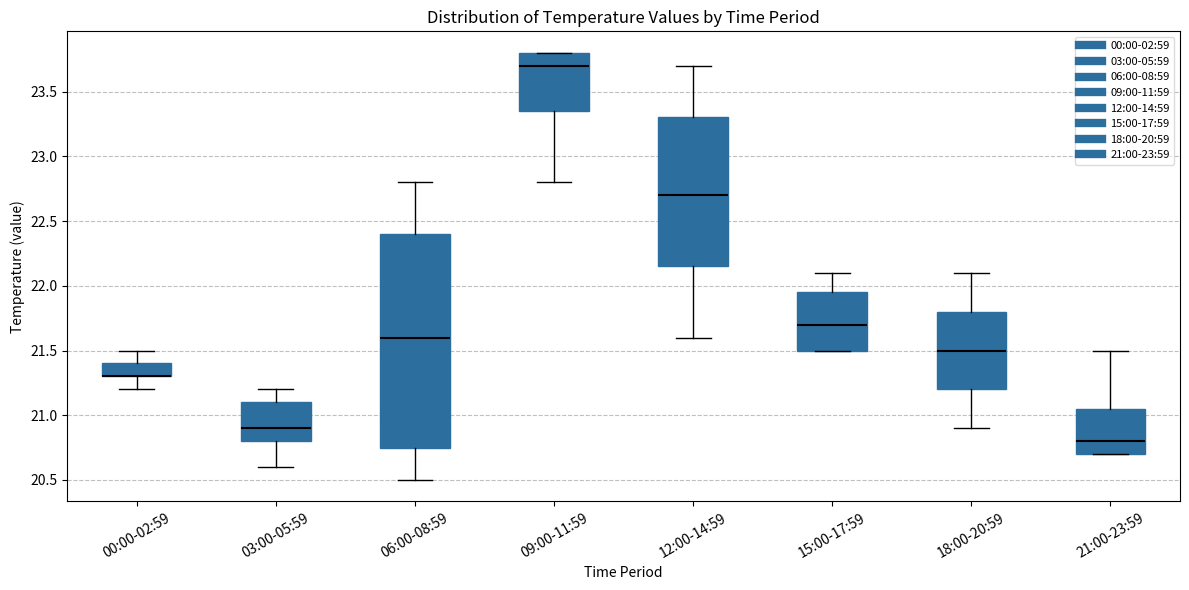

Comparing the boxes themselves (not the whiskers), which one is the tallest?

06:00-08:59